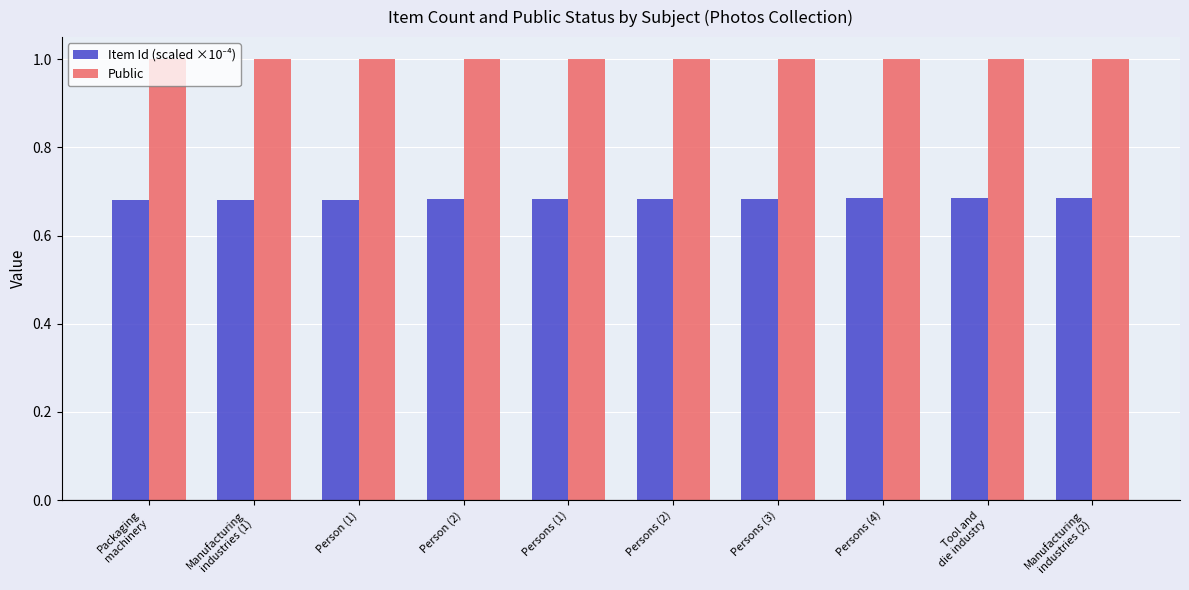

Are the bars horizontal?

No